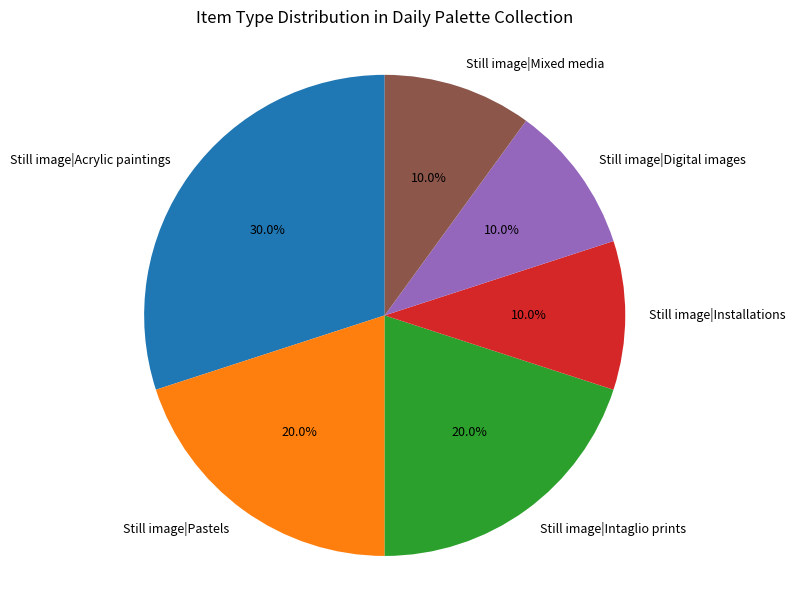

Is it true that Still image|Digital images is 22% of the pie?

False